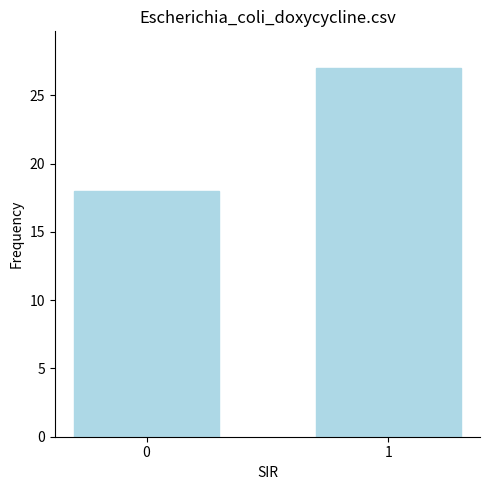

Does the chart contain any negative values?

No